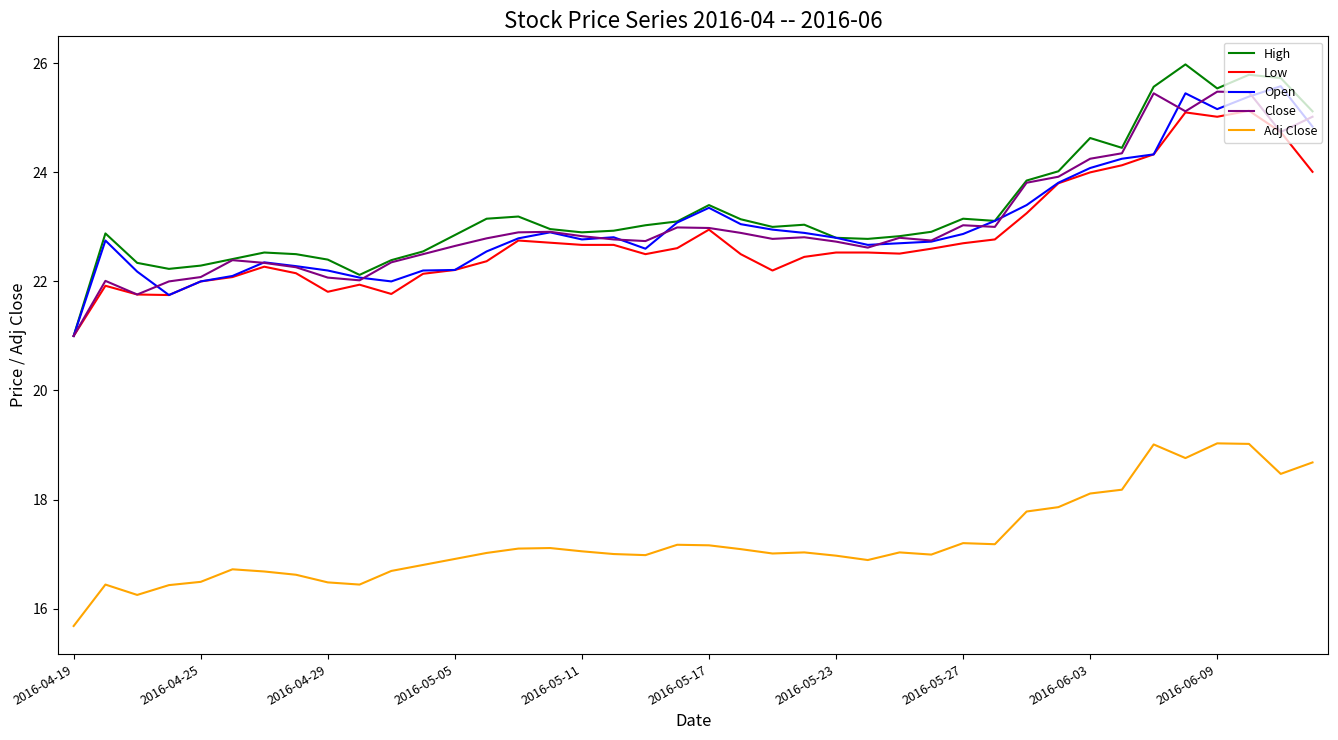

At how many categories does at least one series exceed 17?

40